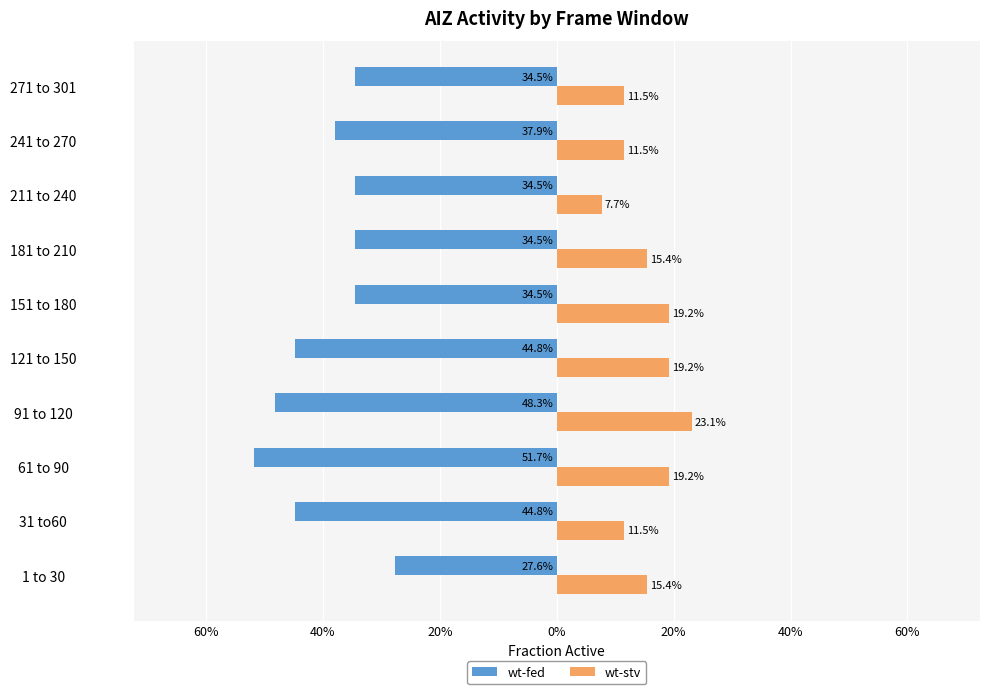

What is the sum of all wt-fed values?

-3.9